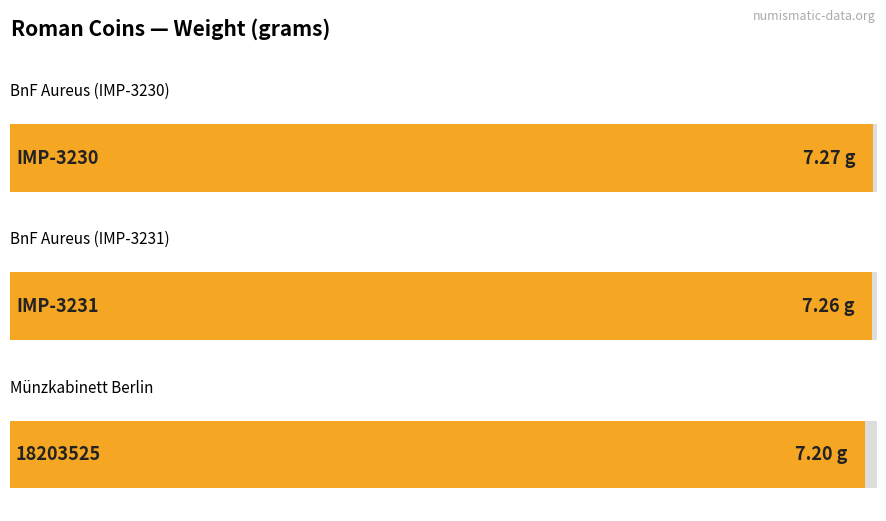

What is the label of the 2nd bar from the left?

IMP-3231